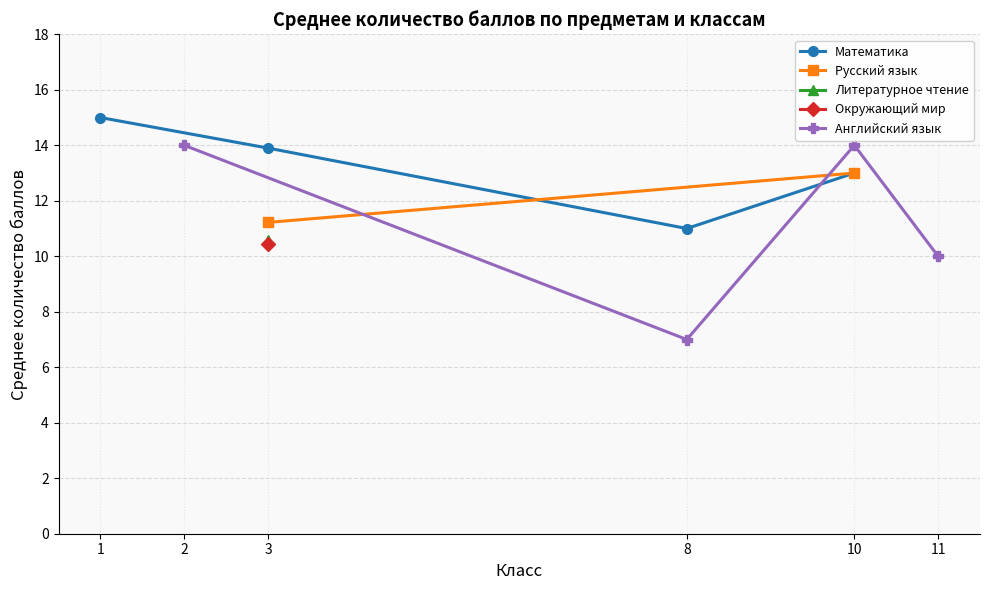

Between 6 and 8, which series saw the biggest shift?

Математика